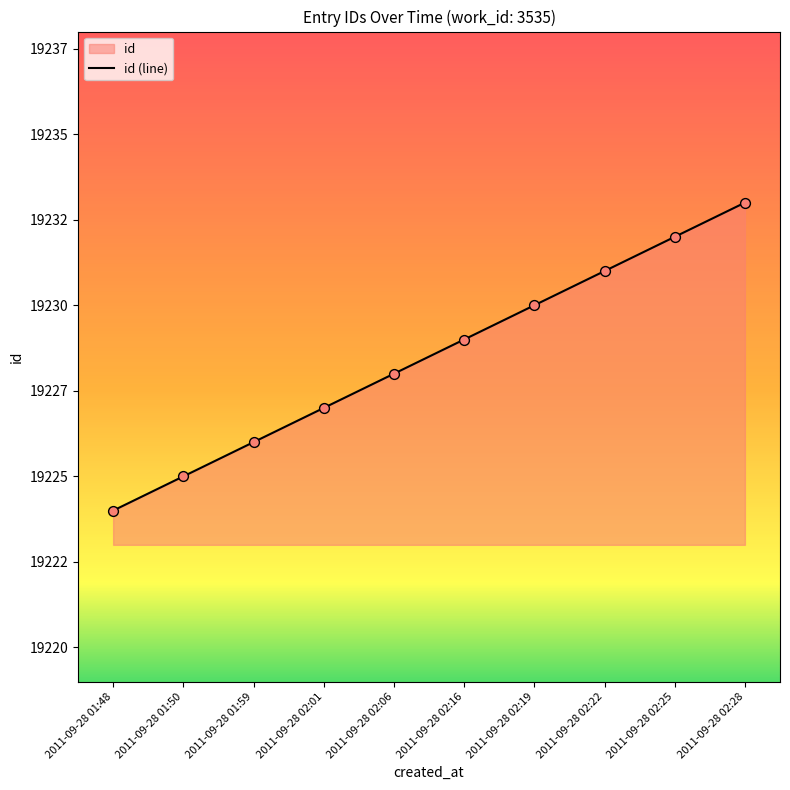

Which has a higher value, 2011-09-28 02:06 or 2011-09-28 02:19?

2011-09-28 02:19